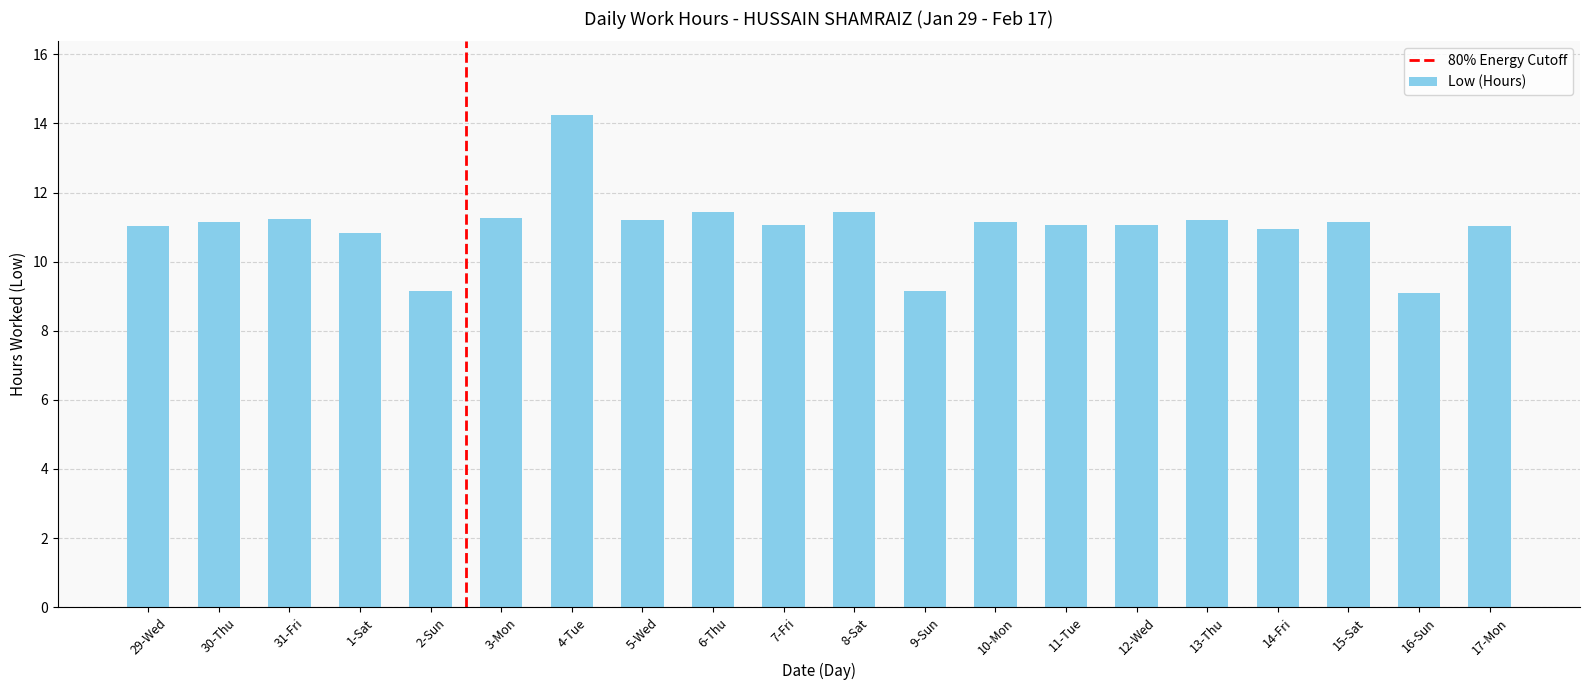

What position from the left is 16-Sun?

19